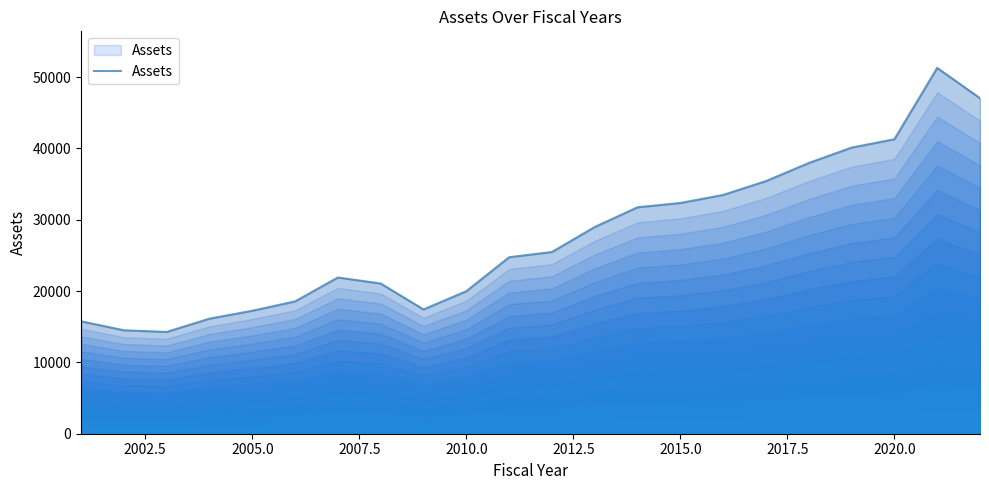

What is the smallest value displayed?

14271.6